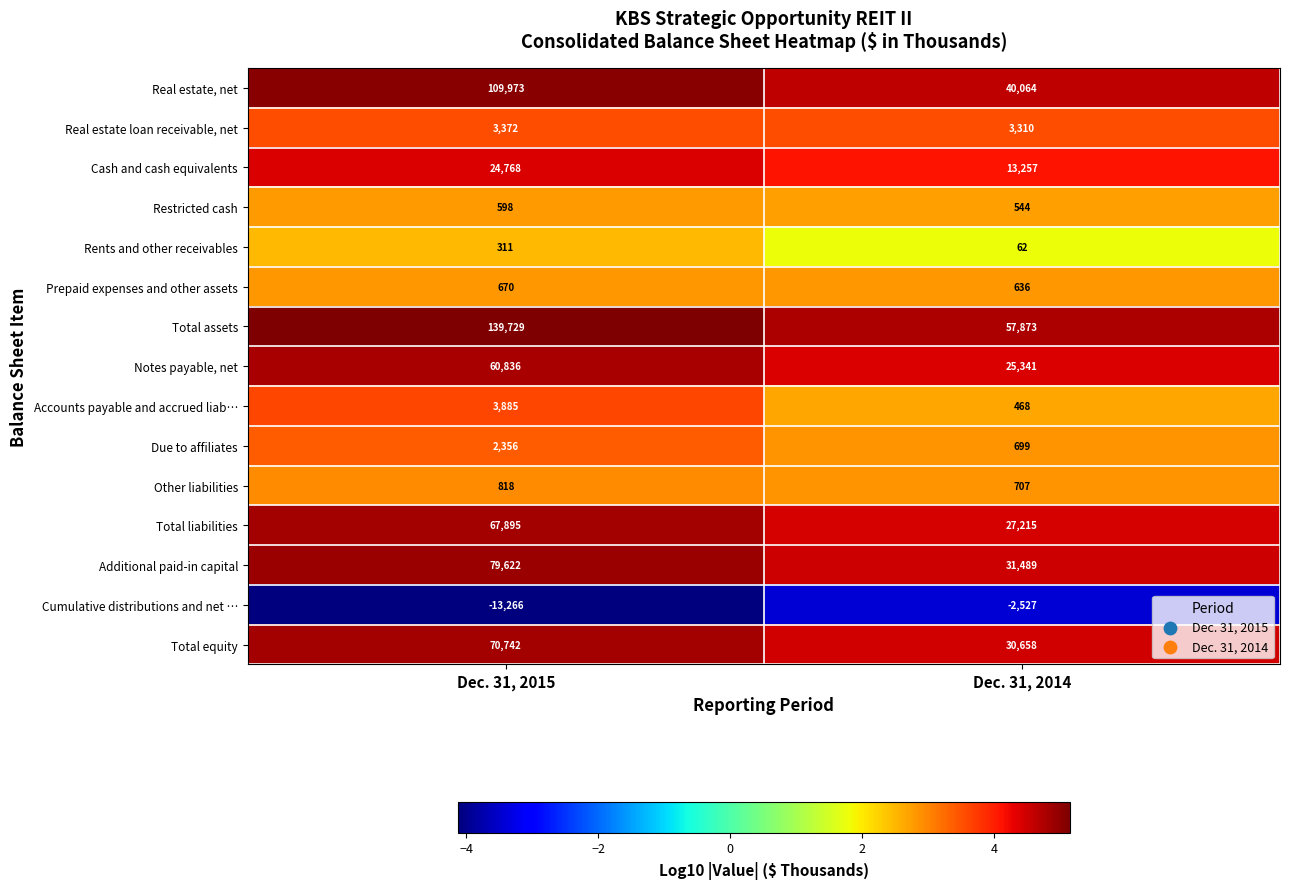

True or false: Real estate, net has a value of 40064 at Dec. 31, 2014.

True